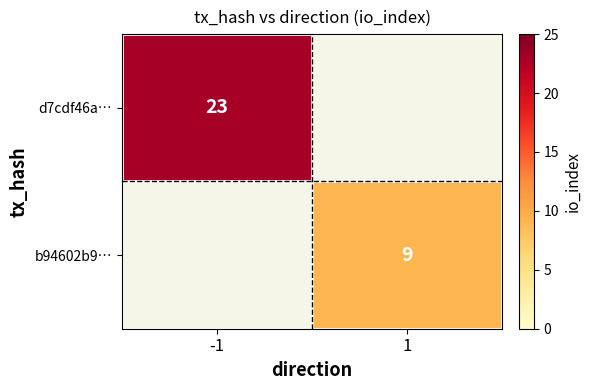

The value of b94602b9… at 1 is 6. True or false?

False